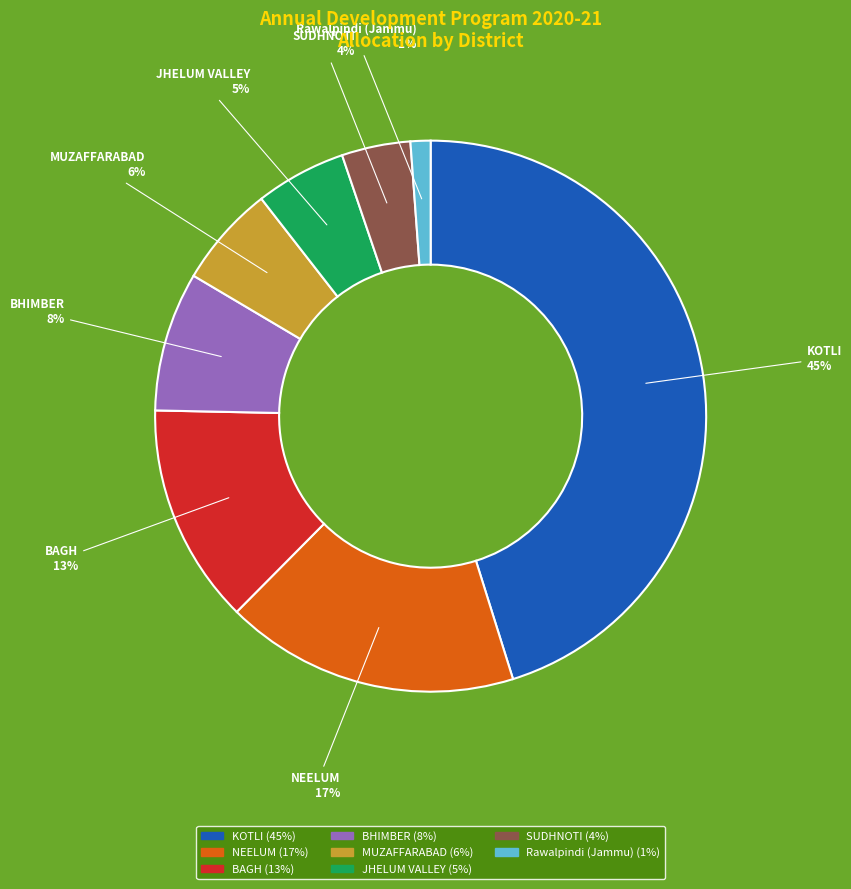

To the nearest percent, what is the difference between the largest and smallest slice percentages?

44%